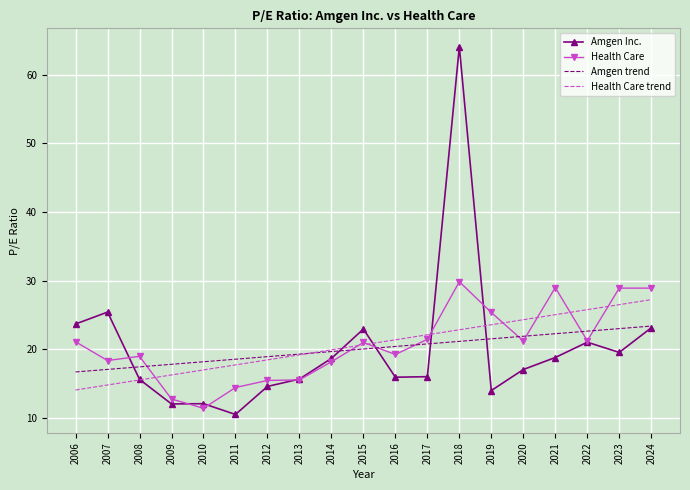

Which series has the largest range (max minus min)?

Amgen Inc.